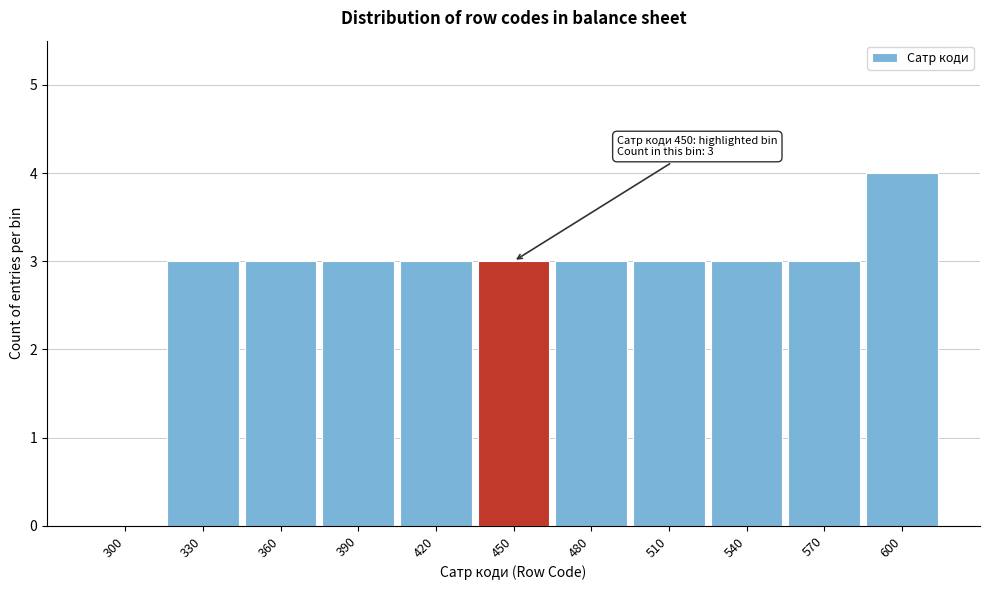

Reading left to right, list all the values displayed in this chart.

300=0	330=3	360=3	390=3	420=3	450=3	480=3	510=3	540=3	570=3	600=4